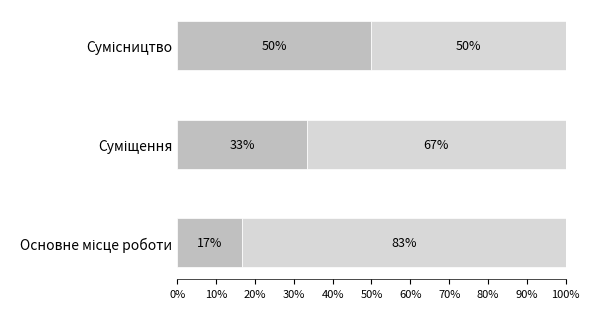

The value of Ідентифікатор at Основне місце роботи is 16.7. True or false?

True